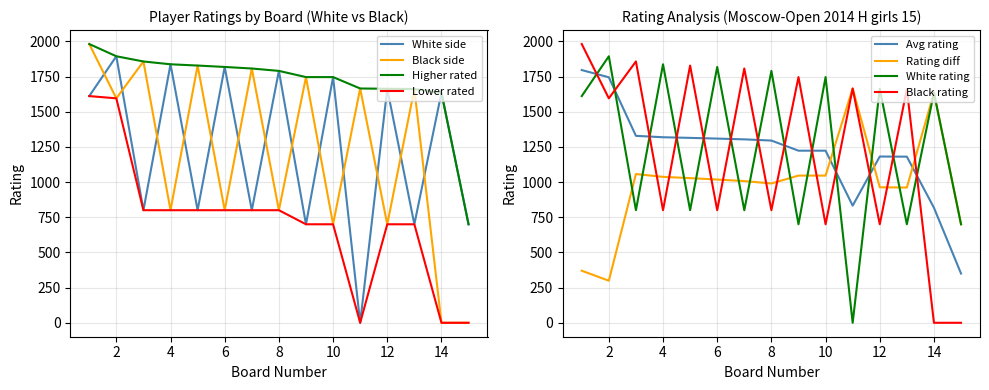

Read the Drogovoz Irina value at 3, to the nearest 100.

800